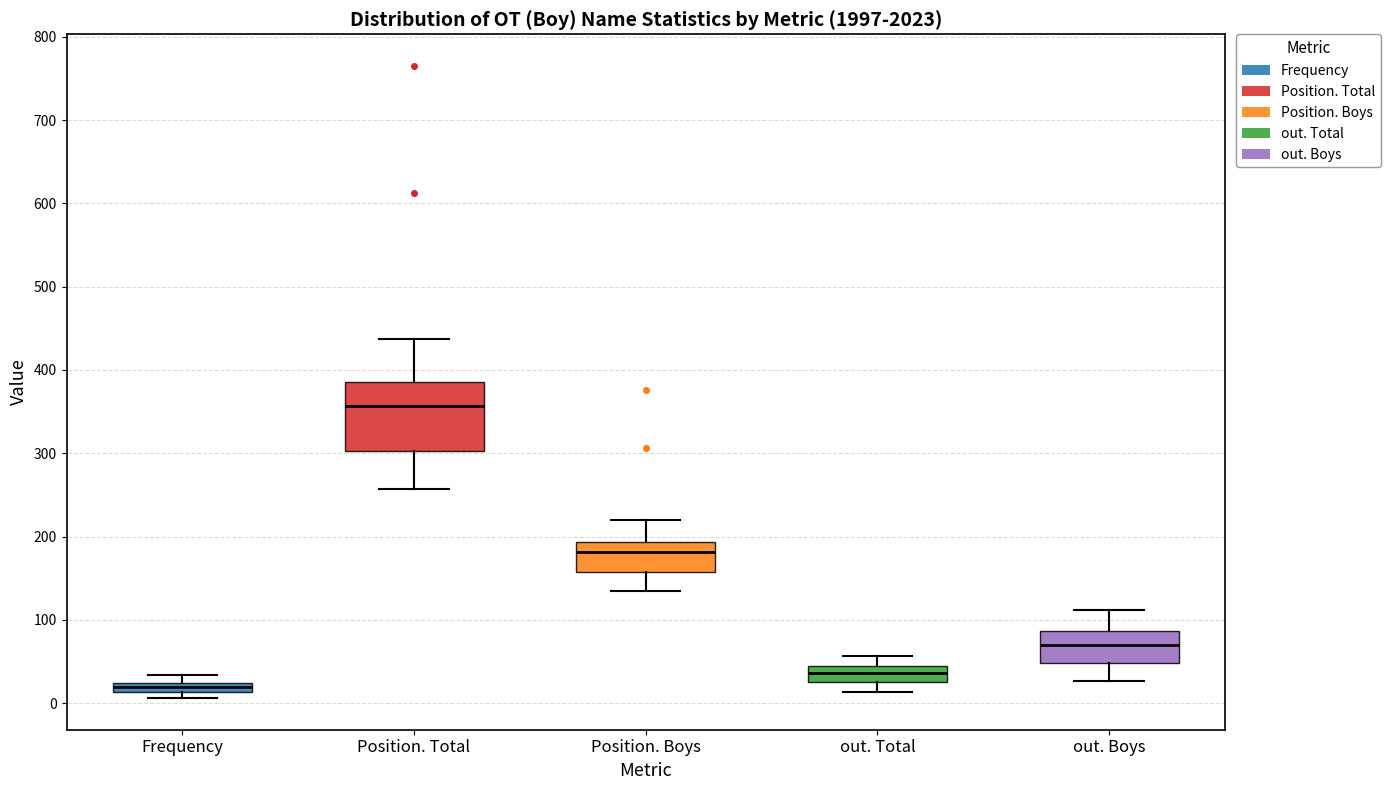

Where does the lower whisker of the box for Position. Total end on the y-axis? The values are not printed on the chart, so give them approximately, as read against the axis.

260